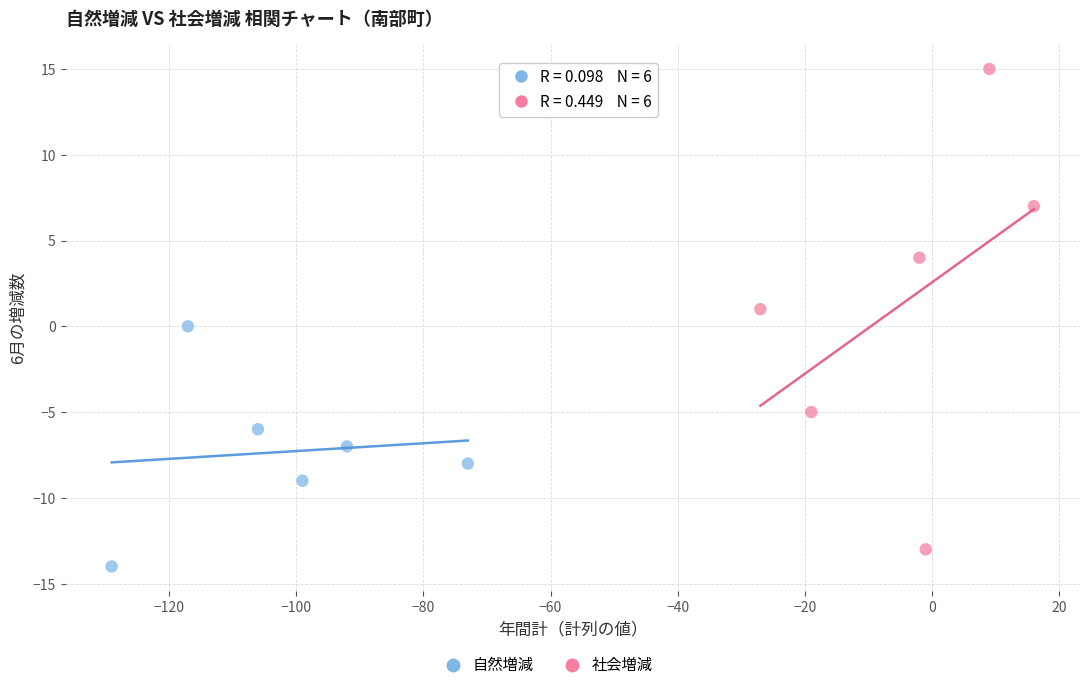

Which series reaches the maximum Y coordinate?

社会増減